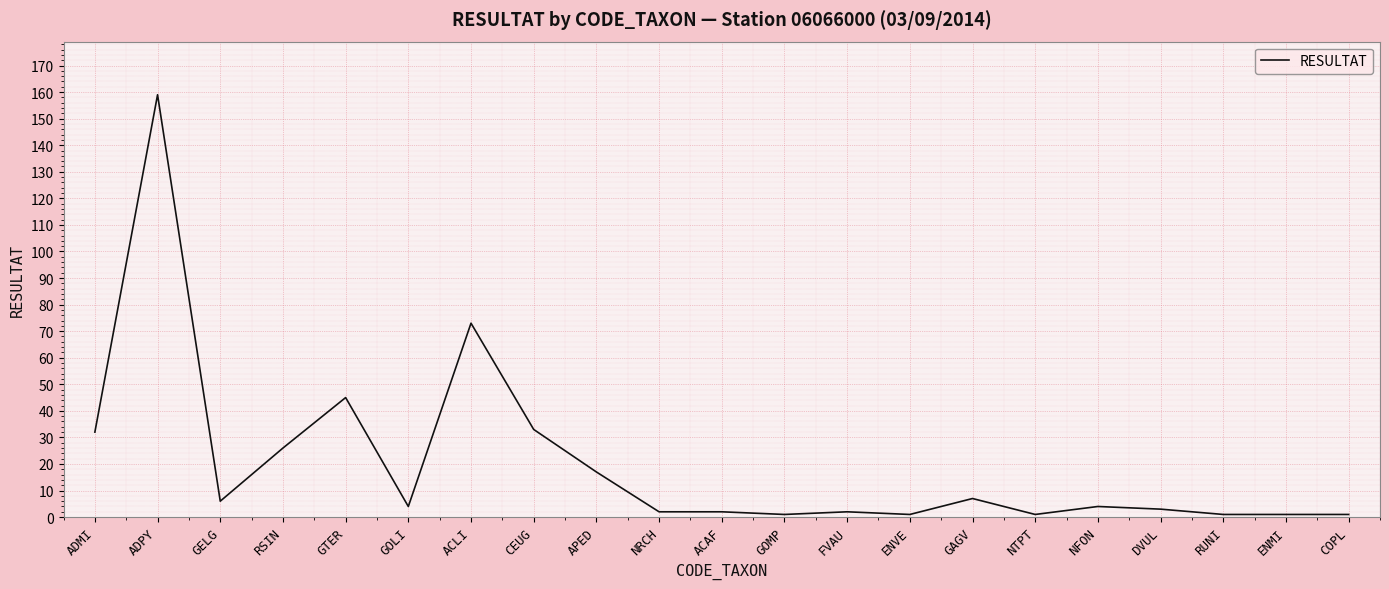

How many lines are shown in the chart?

1